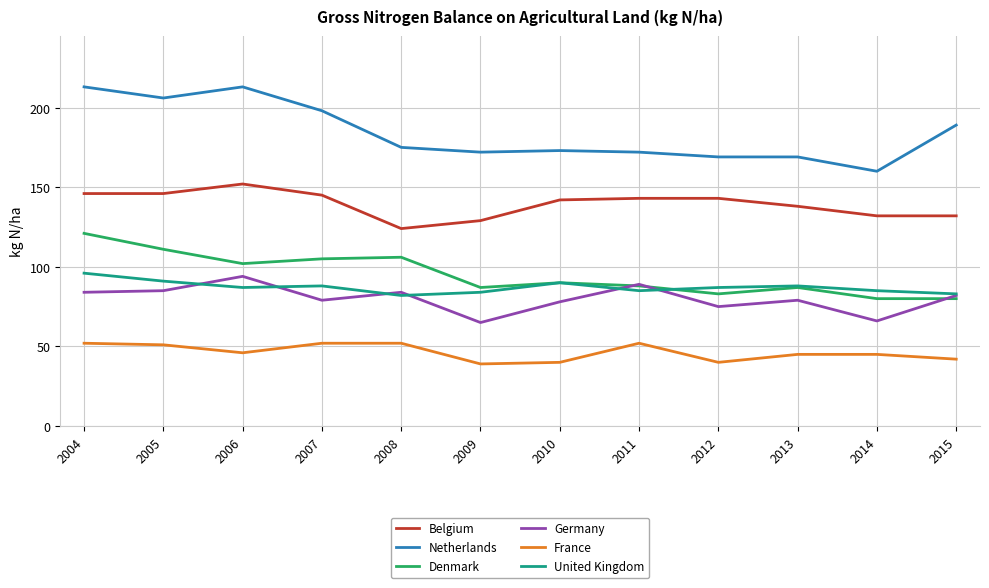

Rank the series at 2004 from highest to lowest value.

Netherlands, Belgium, Denmark, United Kingdom, Germany, France